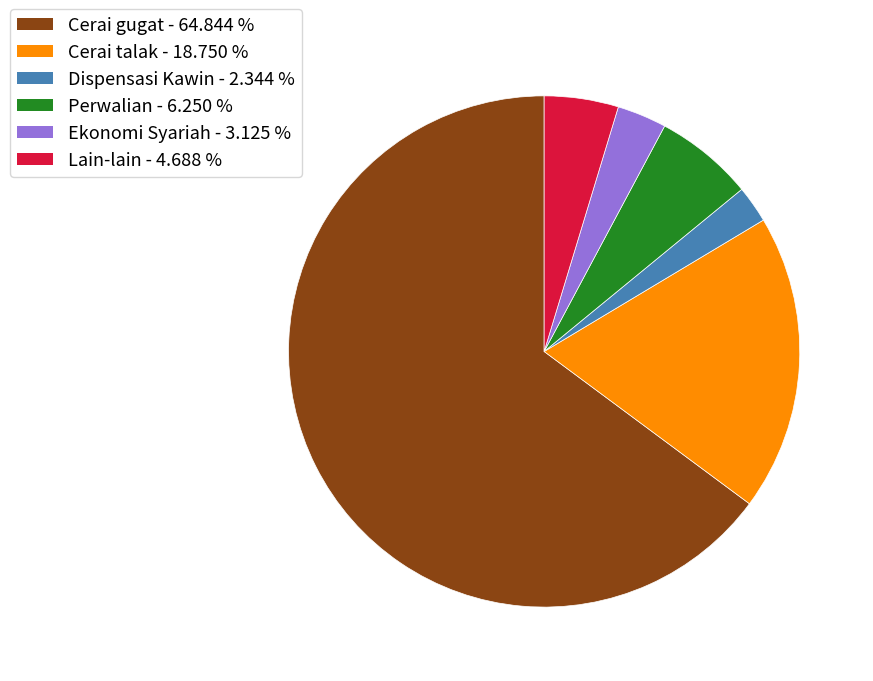

Rank the categories by value from lowest to highest.

Dispensasi Kawin, Ekonomi Syariah, Lain-lain, Perwalian, Cerai talak, Cerai gugat